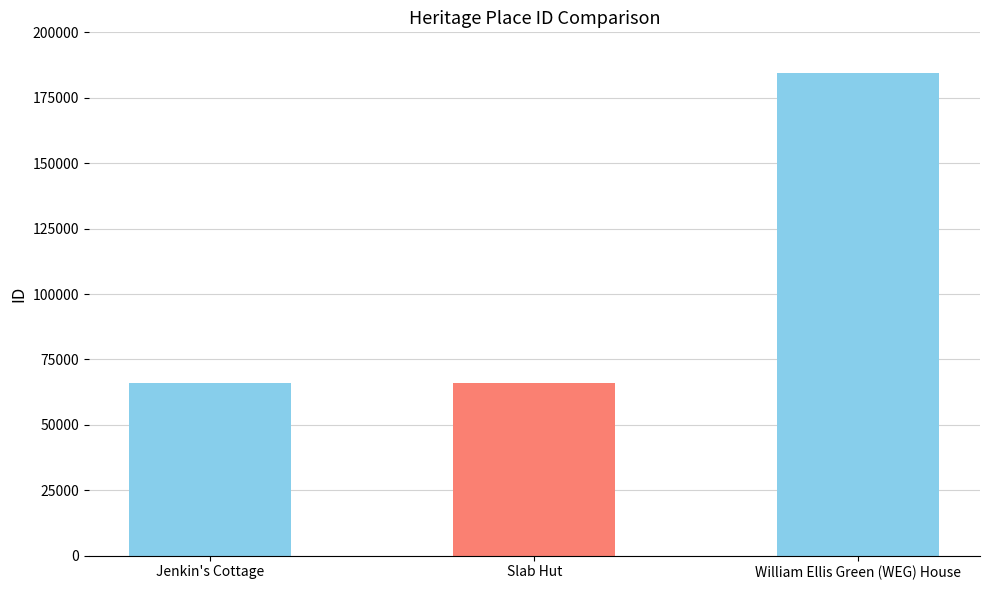

What is the change in value from Jenkin's Cottage to William Ellis Green (WEG) House?

+118304